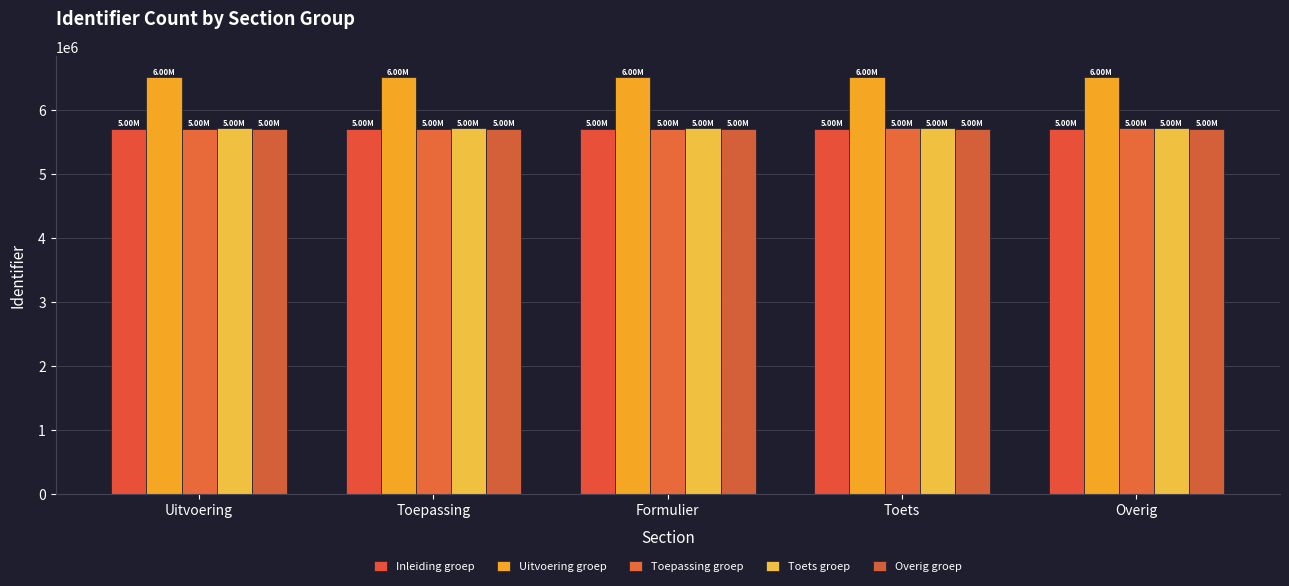

Does the chart contain any negative values?

No